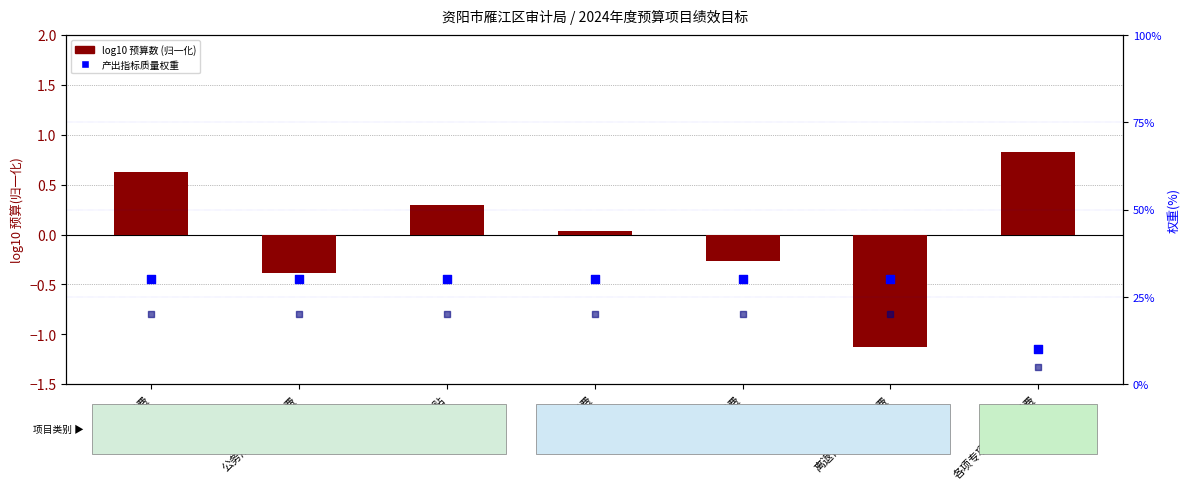

Which series contains the highest Y value?

产出指标质量权重(%)